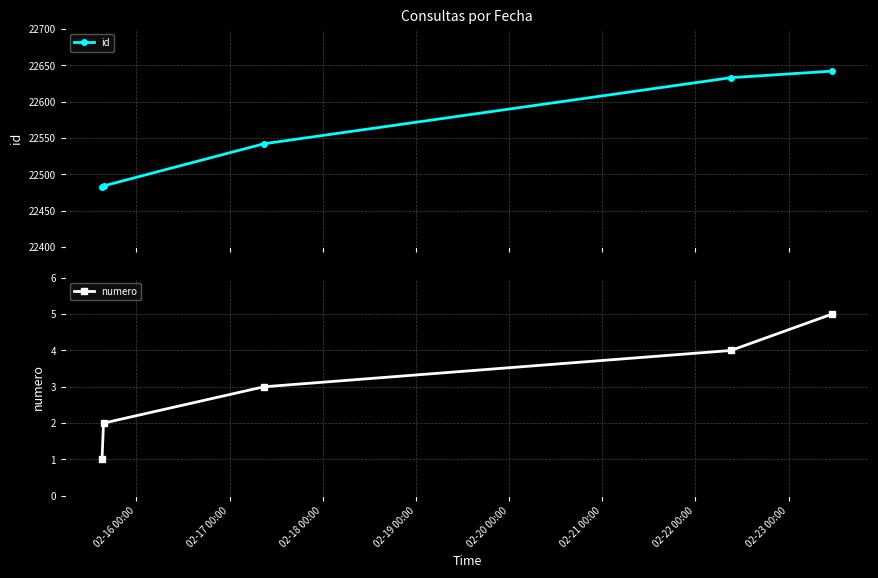

At how many categories does at least one series exceed 9917?

5